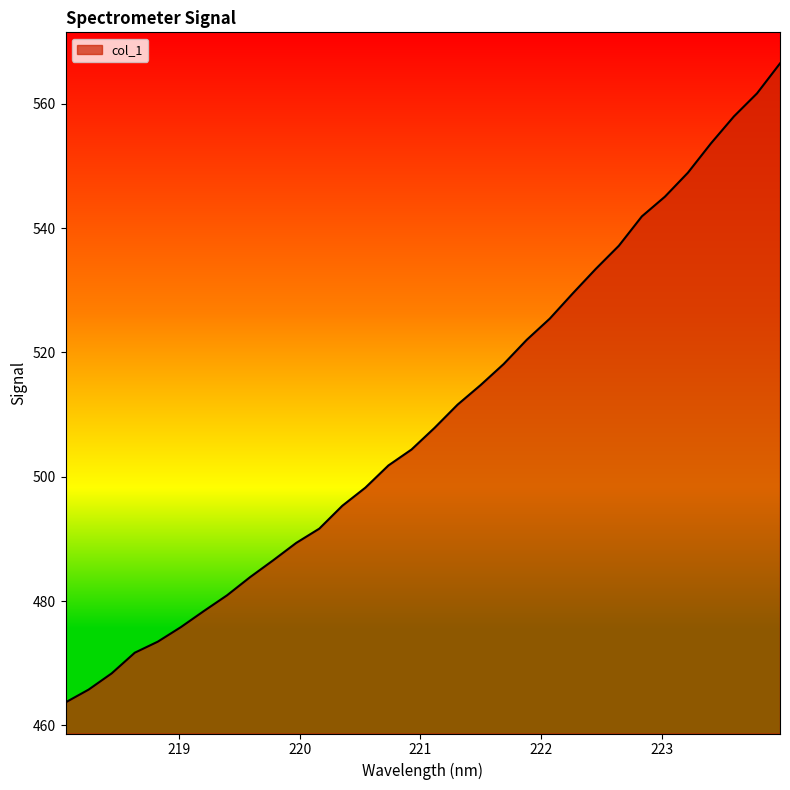

What is the difference between the maximum and minimum values?

102.8